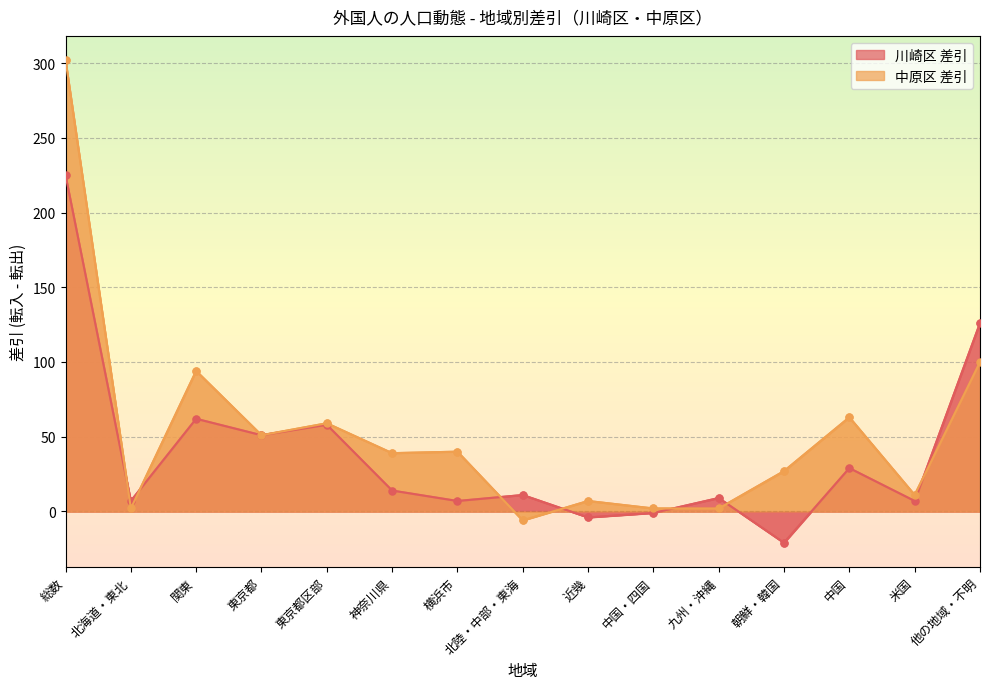

At which label is 中原区 差引 closest to 148?

他の地域・不明